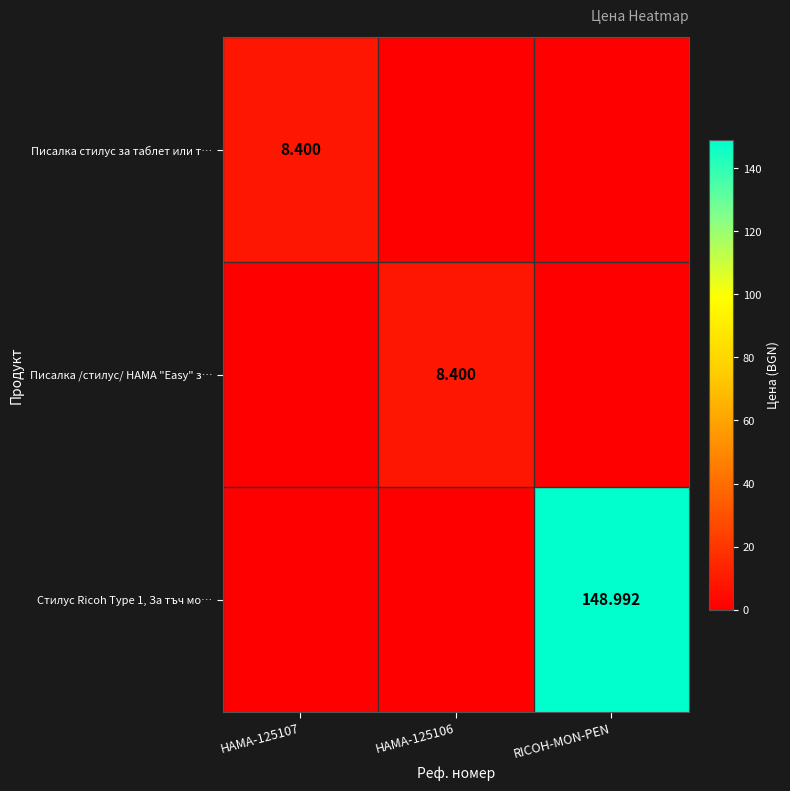

What is the total value across all series at HAMA-125106?

8.4